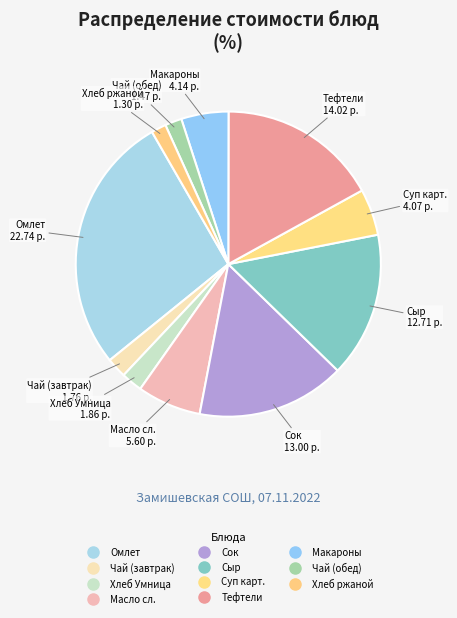

How many segments does this pie chart have?

11